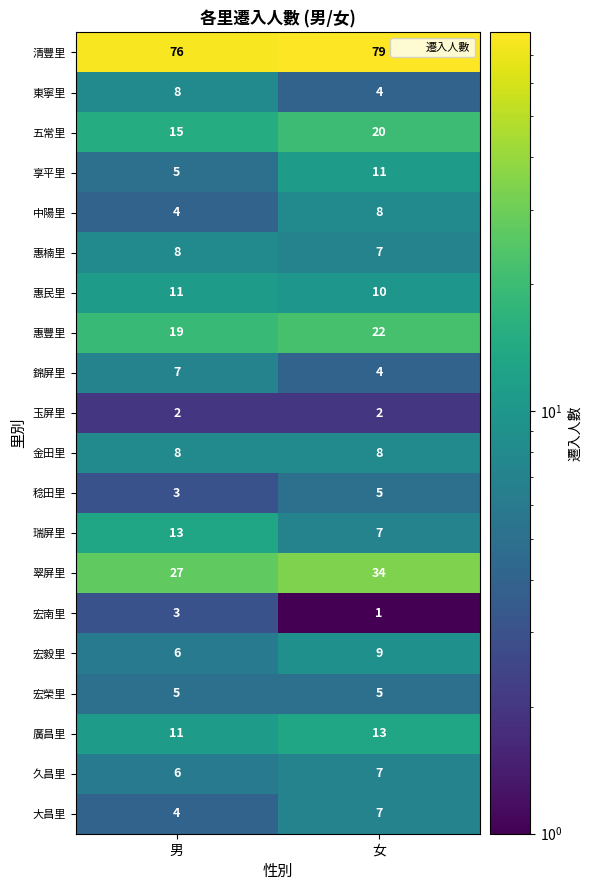

Rank the categories by 中陽里 value from highest to lowest.

女, 男